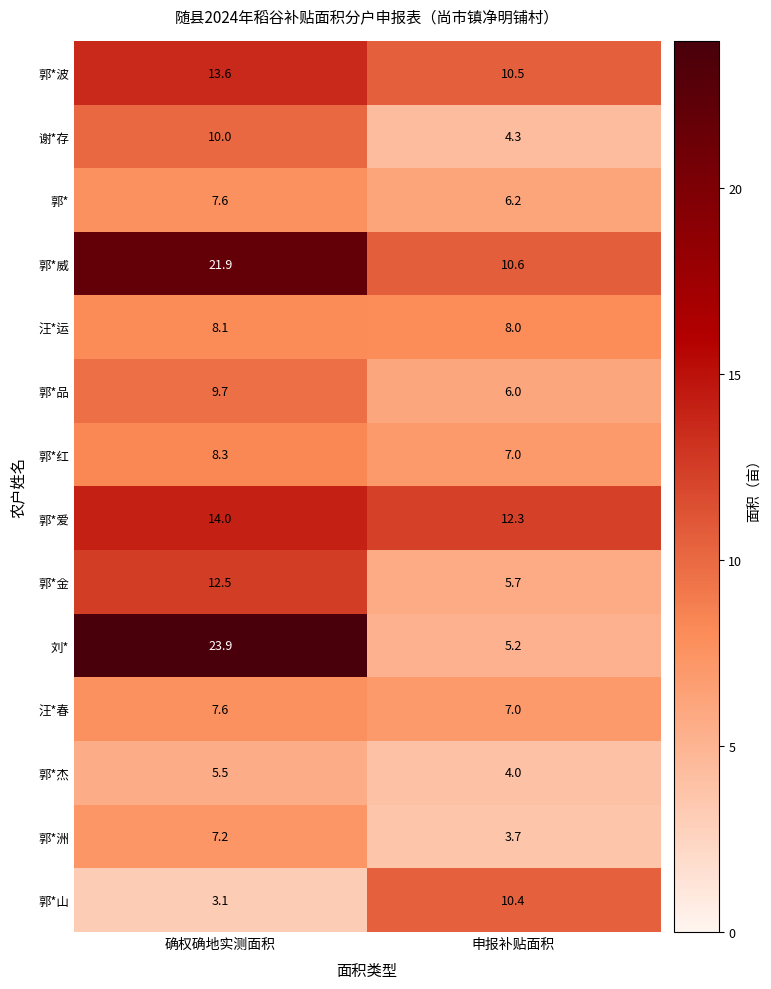

Reading left to right, list all the values displayed in this chart.

郭*波: 13.6	10.5
谢*存: 10.0	4.3
郭*: 7.6	6.2
郭*威: 21.9	10.6
汪*运: 8.1	8.0
郭*品: 9.7	6.0
郭*红: 8.3	7.0
郭*爱: 14.0	12.3
郭*金: 12.5	5.7
刘*: 23.9	5.2
汪*春: 7.6	7.0
郭*杰: 5.5	4.0
郭*洲: 7.2	3.7
郭*山: 3.1	10.4